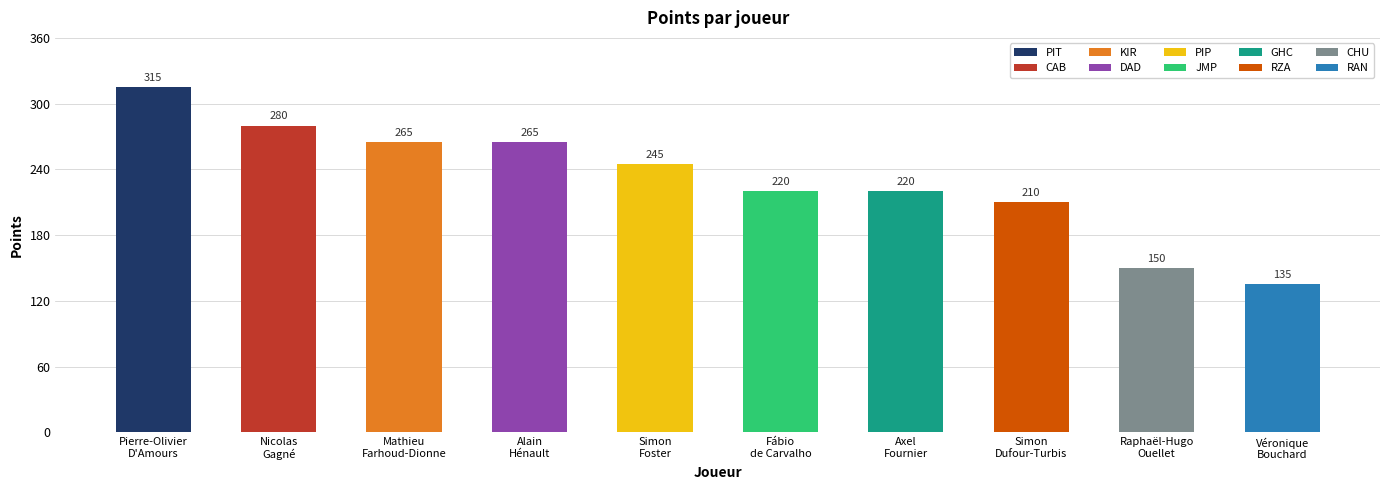

What is the label of the 7th bar from the right?

Alain
Hénault